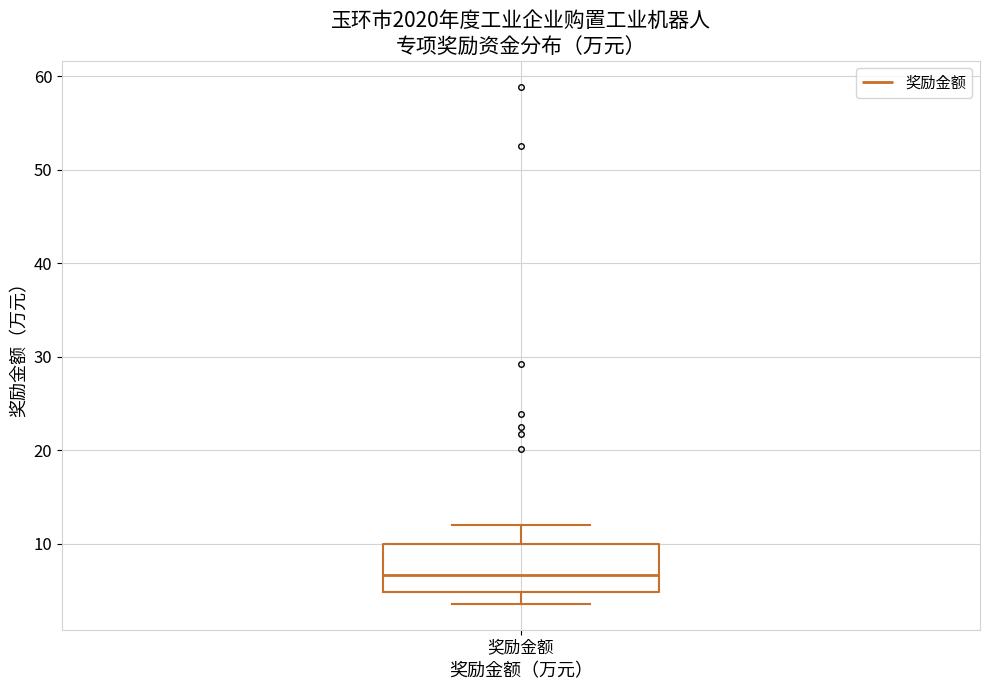

Where does the upper whisker of the box for 奖励金额 end on the y-axis? The values are not printed on the chart, so give them approximately, as read against the axis.

12